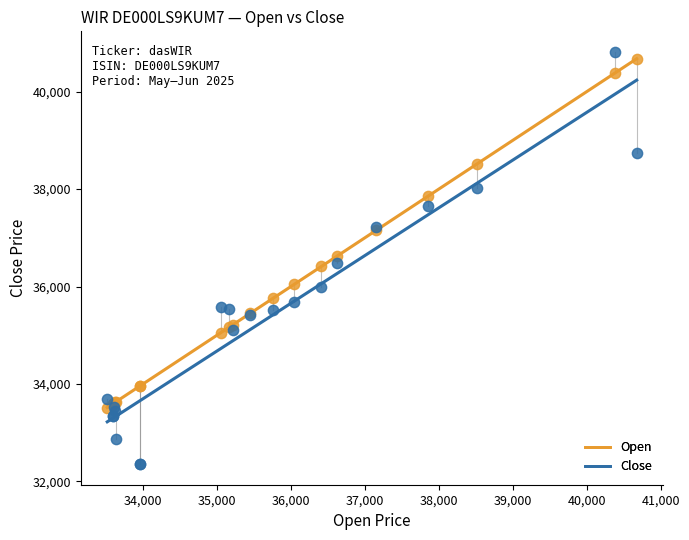

What is the X range (max minus min) for the scatter plot?

7161